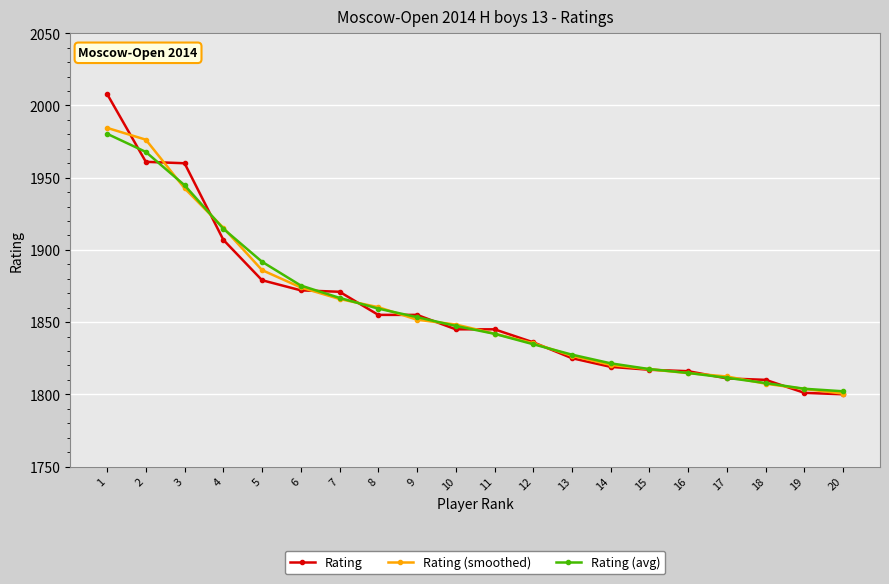

What is the highest value of the Rating series?

2008.0